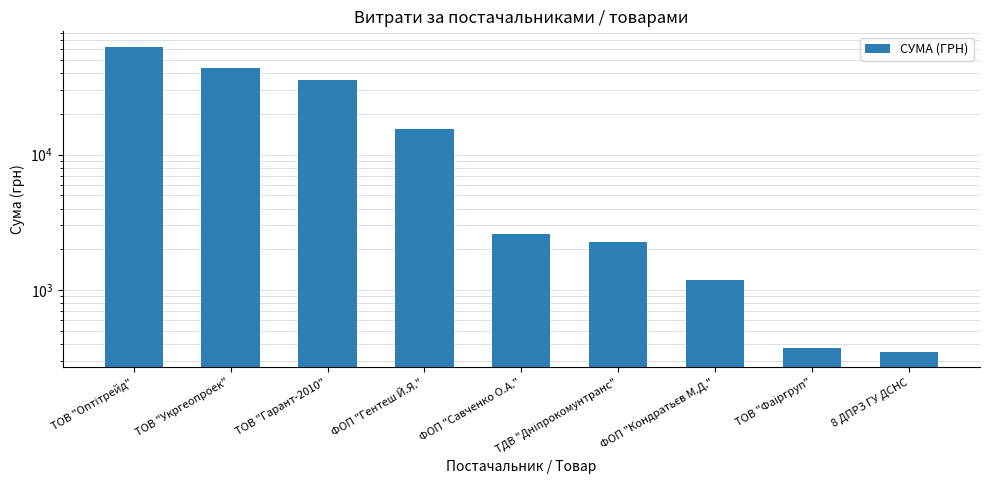

Reading right to left, what are all the values shown in this chart?

348.2	370.6	1179.0	2255.2	2615.0	15466.0	35854.0	43943.4	62955.0